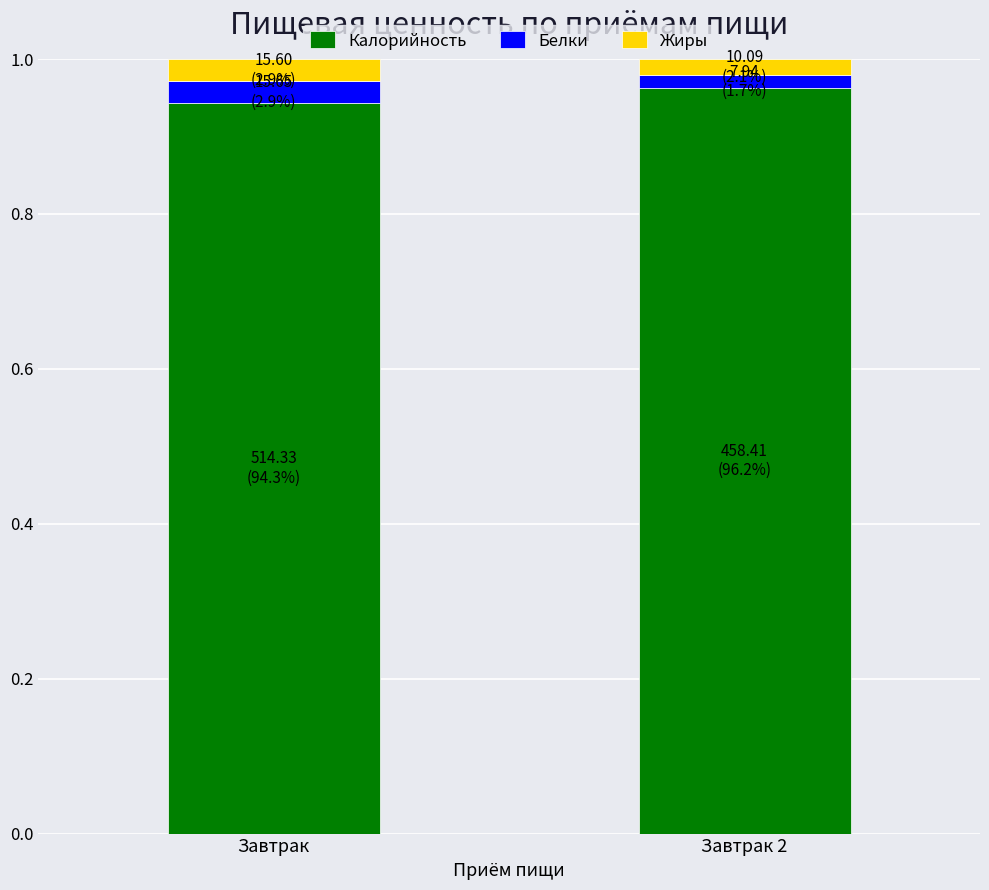

Is it true that Калорийность equals 0.9 at Завтрак?

True